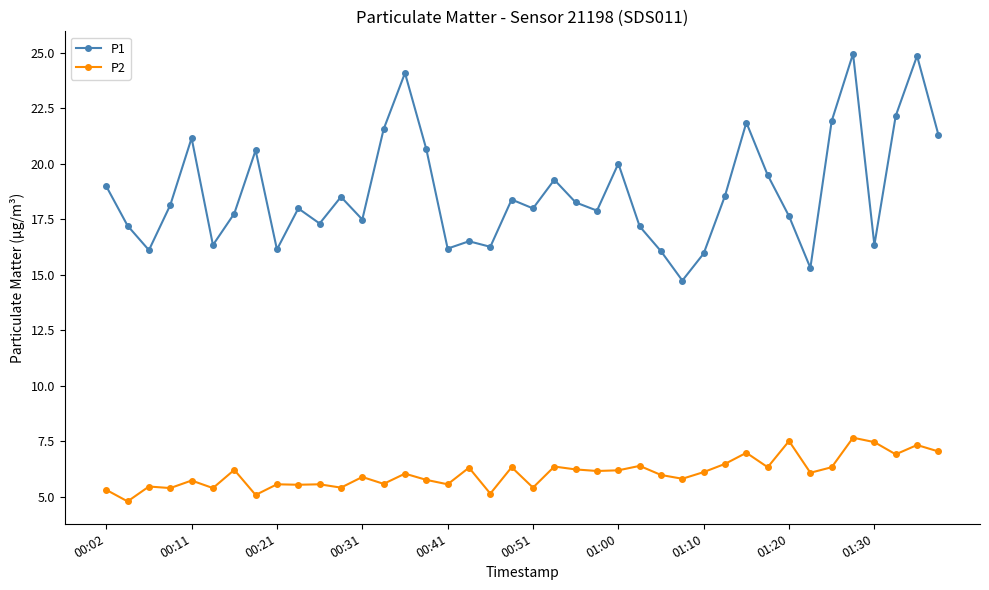

What is the value of the P1 point at the 18th from the left?

16.5